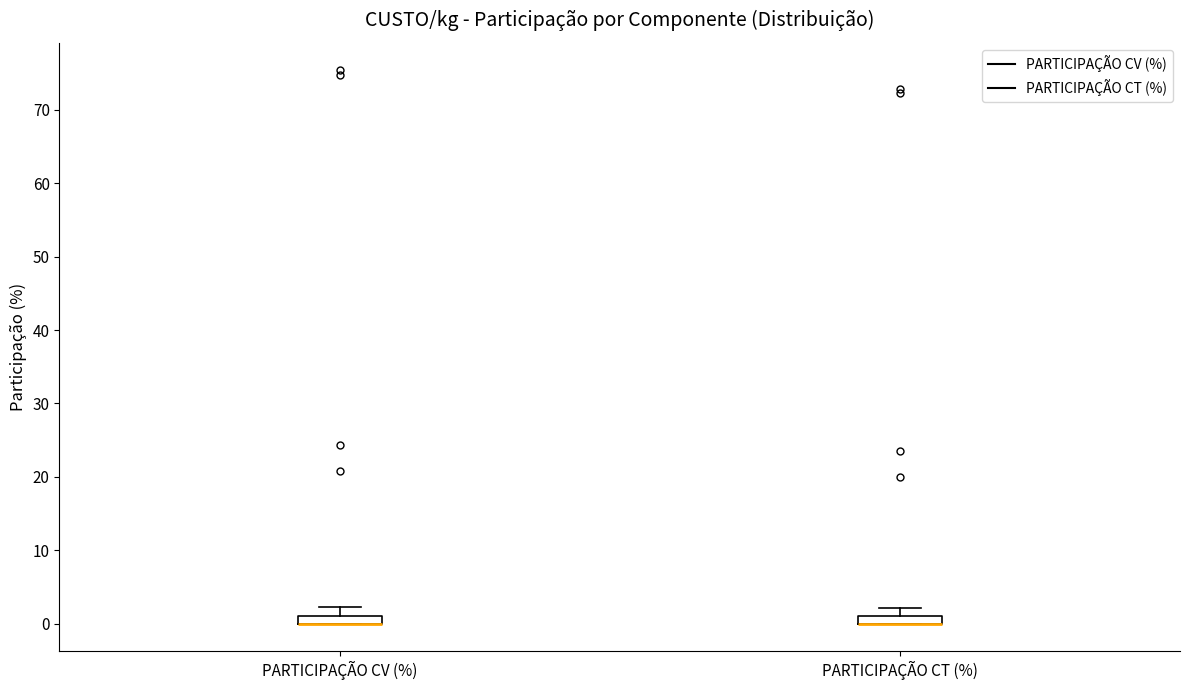

Where is the upper edge of the box for PARTICIPAÇÃO CT (%) on the y-axis? The values are not printed on the chart, so give them approximately, as read against the axis.

1